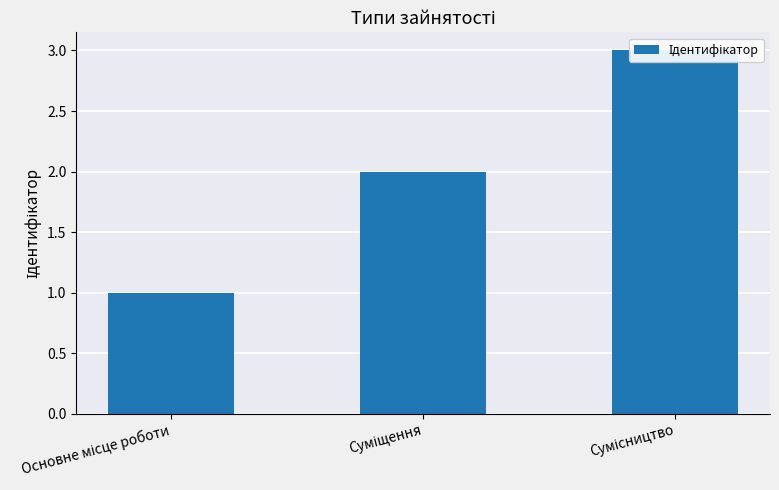

Count the number of values greater than 2.

1